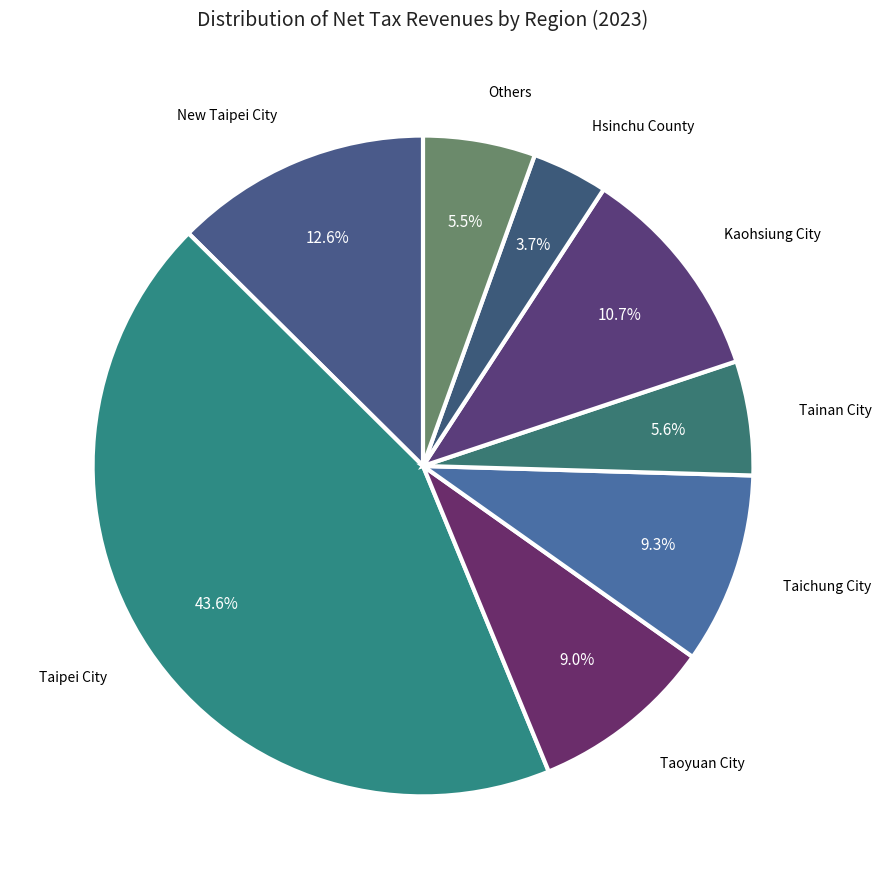

Is there any slice that represents more than half of the pie?

No